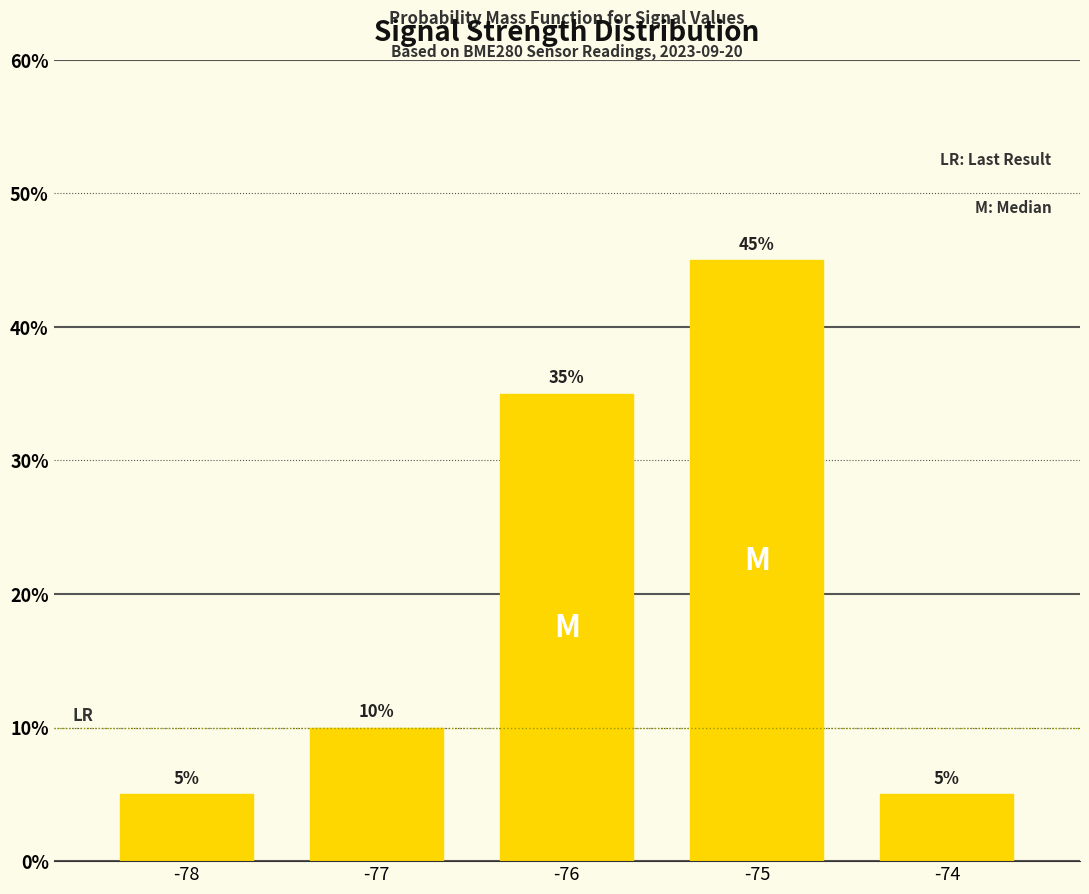

Count the values in the range 5 to 35.

4